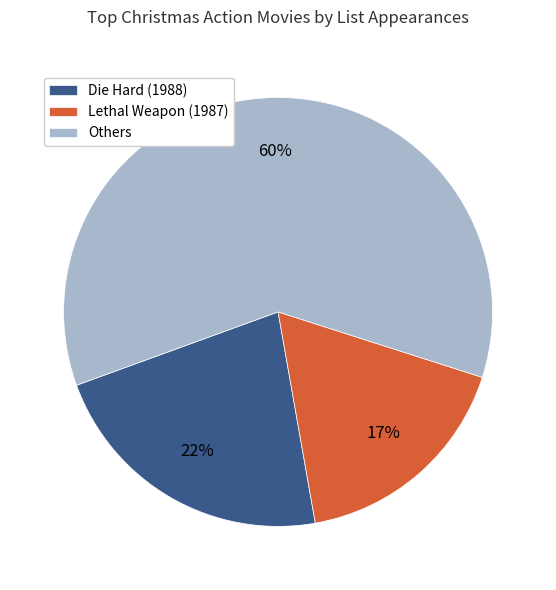

Is Lethal Weapon (1987) the majority of the pie?

No